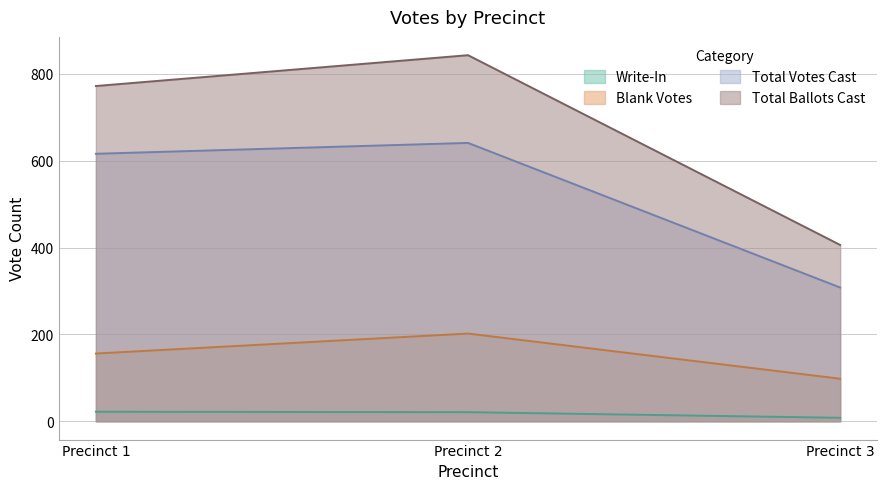

At which label is Total Votes Cast closest to 474?

Precinct 1